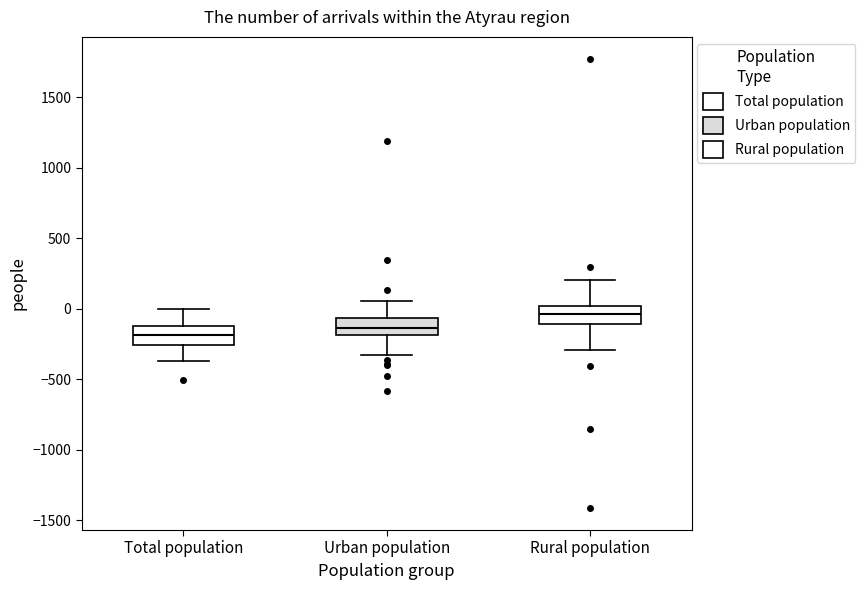

Reading left to right, read every box against the y-axis: the position of its median line, the range the box covers, and the ends of its whiskers. The values are not printed on the chart, so give them approximately, as read against the axis.

Total population: median -200, box -250 to -100, whiskers -350 to 0
Urban population: median -150, box -200 to -50, whiskers -350 to 50
Rural population: median -50, box -100 to 0, whiskers -300 to 200